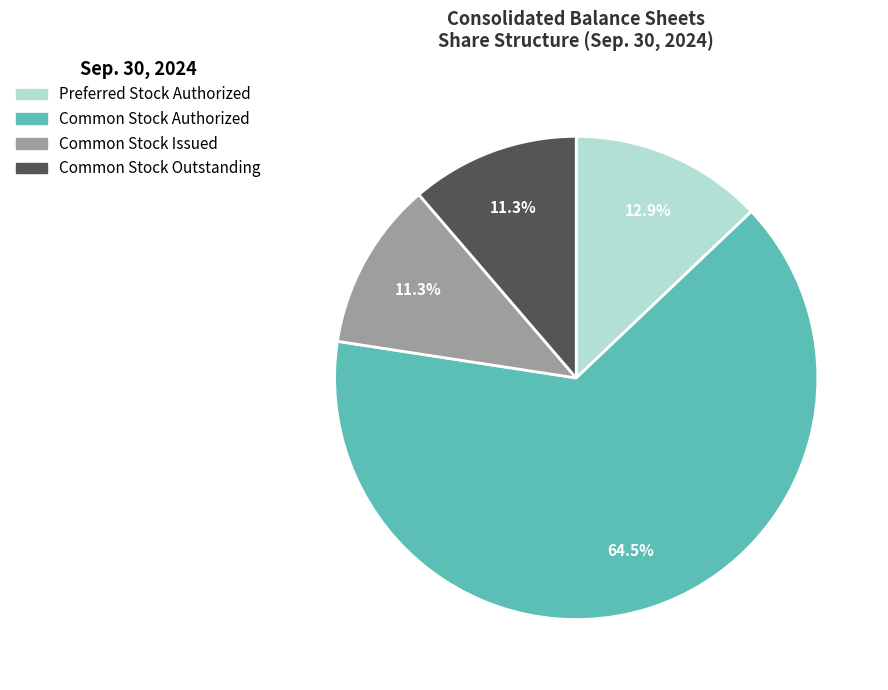

To the nearest percent, what is the difference between the largest and smallest slice percentages?

53%